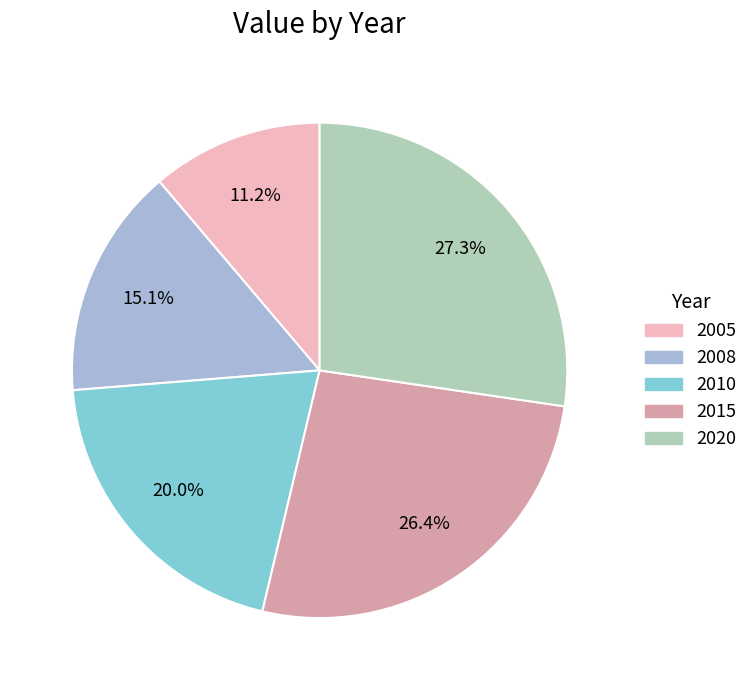

Is 2015 the majority of the pie?

No